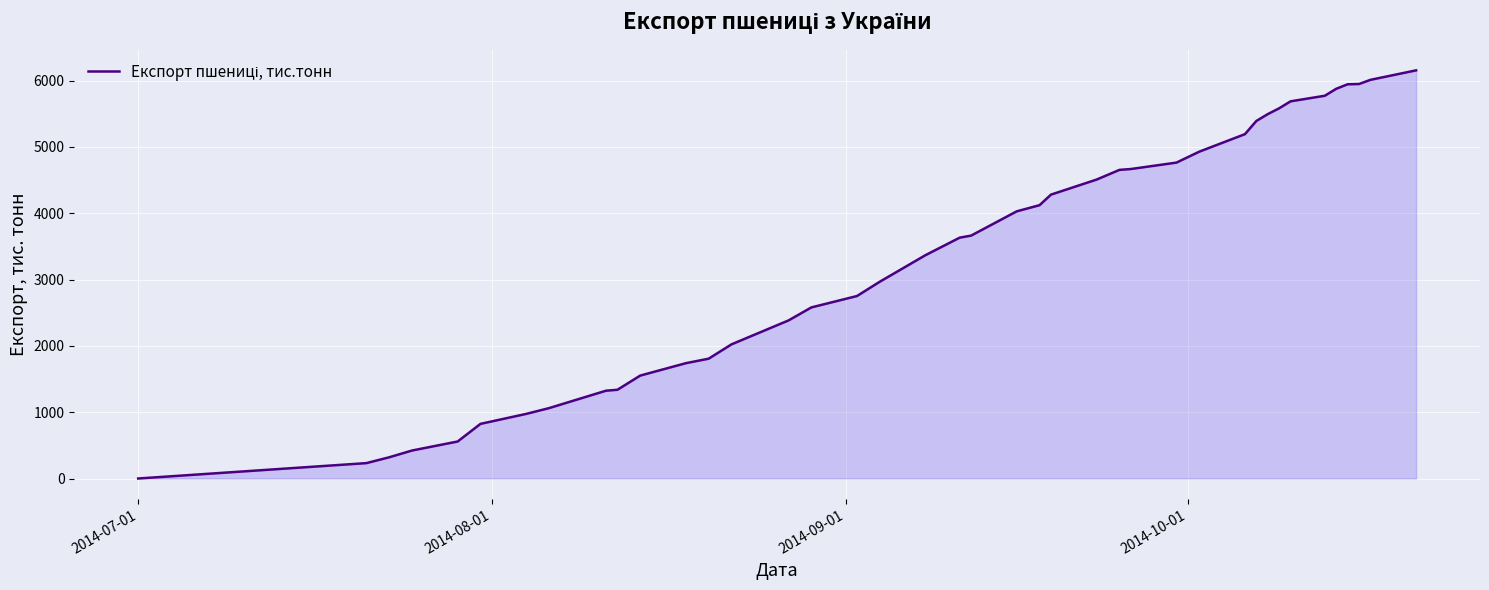

What is the greatest value displayed?

6155